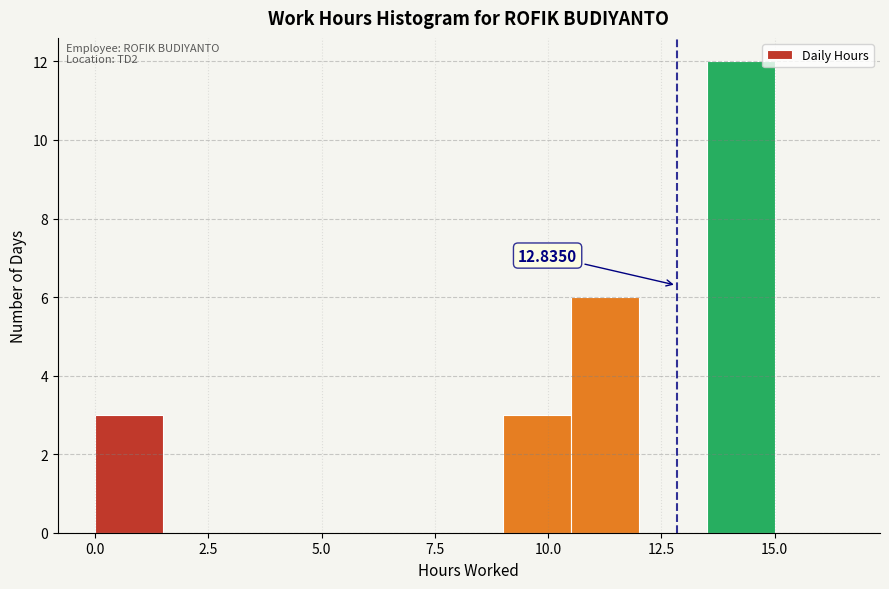

Read against the x-axis, roughly where is the centre of the tallest bar?

14.5